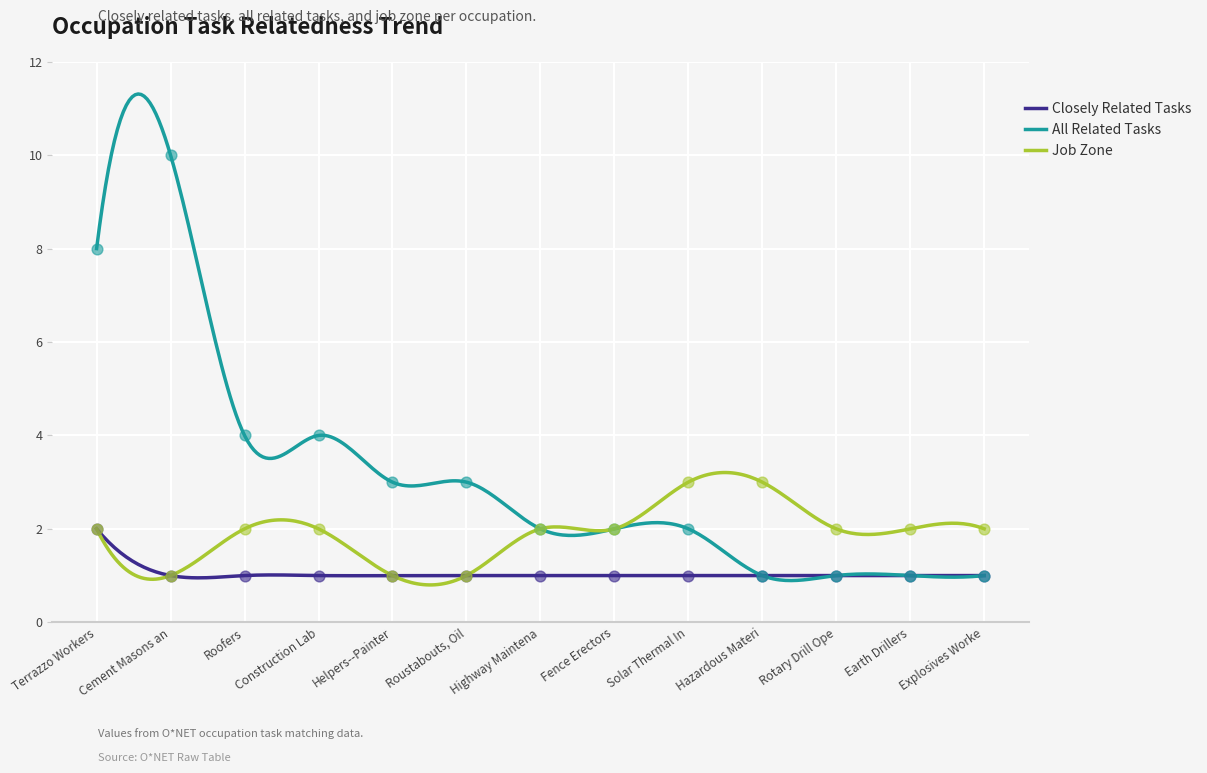

At which category is the sum across all series the highest?

Terrazzo Workers